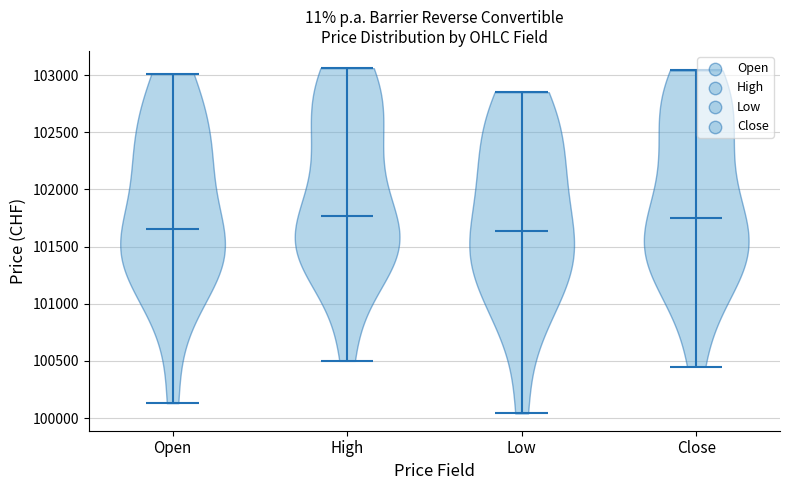

What is the lowest point the violin for Close reaches on the y-axis? The values are not printed on the chart, so give them approximately, as read against the axis.

100450